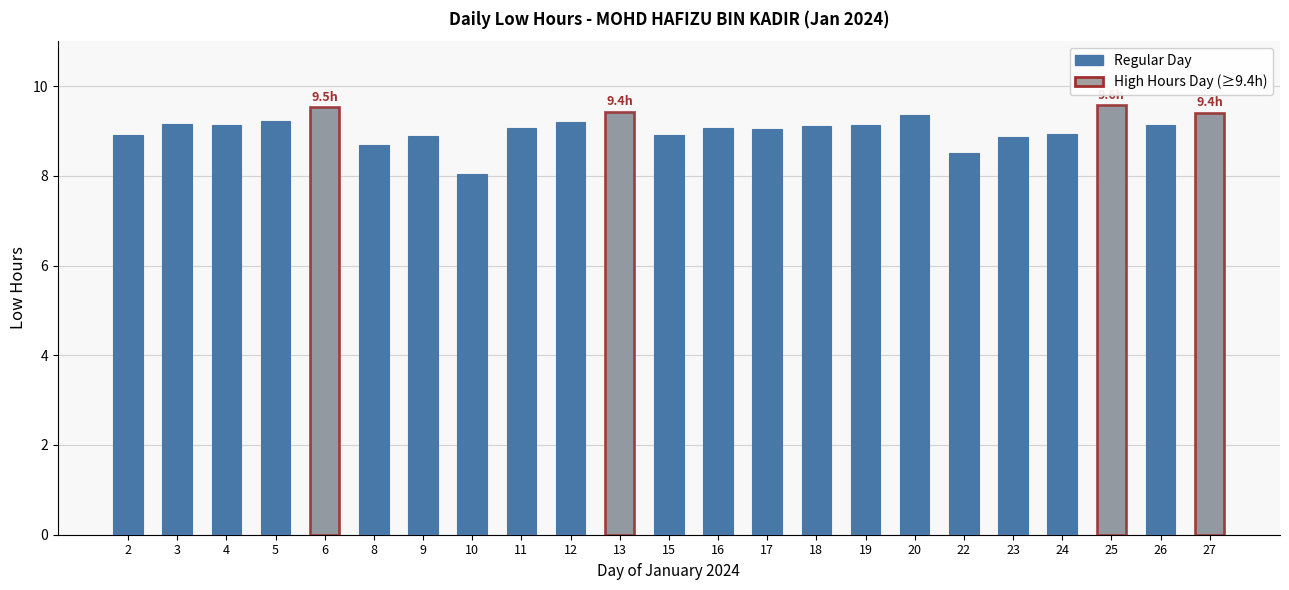

At which category does the chart reach its minimum across all series?

10